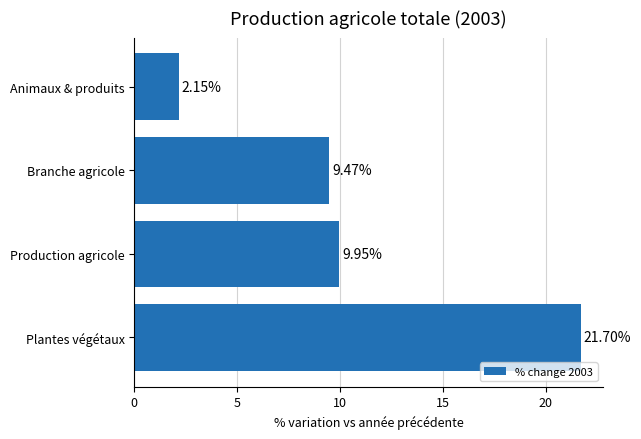

Between Branche agricole and Production agricole, which is larger?

Production agricole